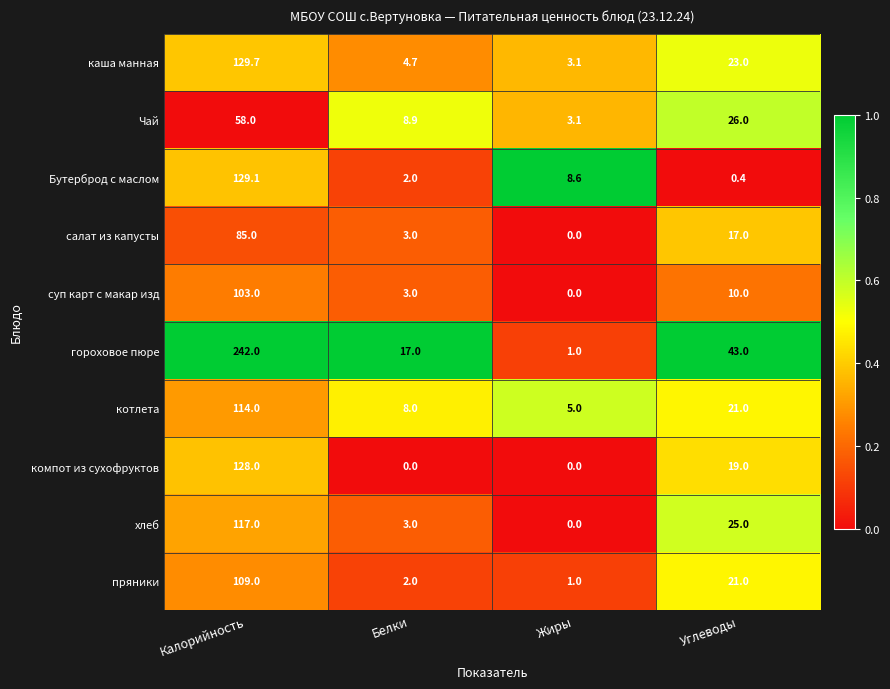

Rank the categories by Бутерброд с маслом value from lowest to highest.

Углеводы, Белки, Жиры, Калорийность